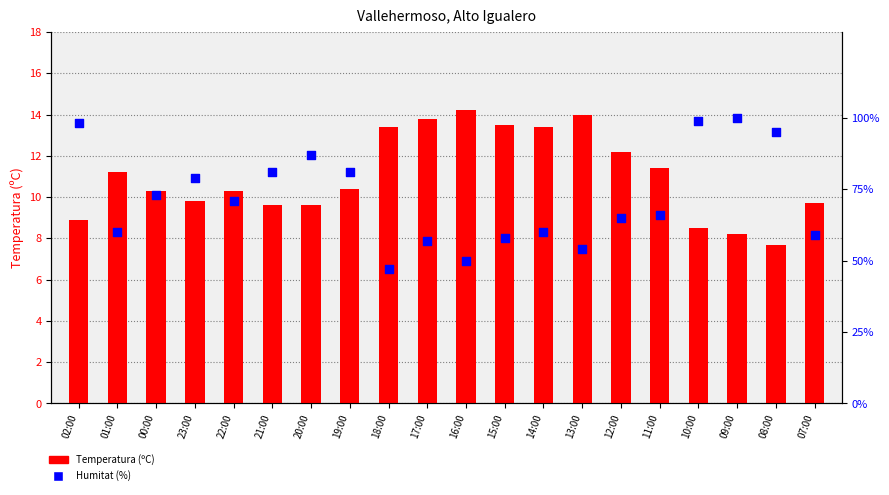

Which series has the largest total across all categories?

Humitat (%)